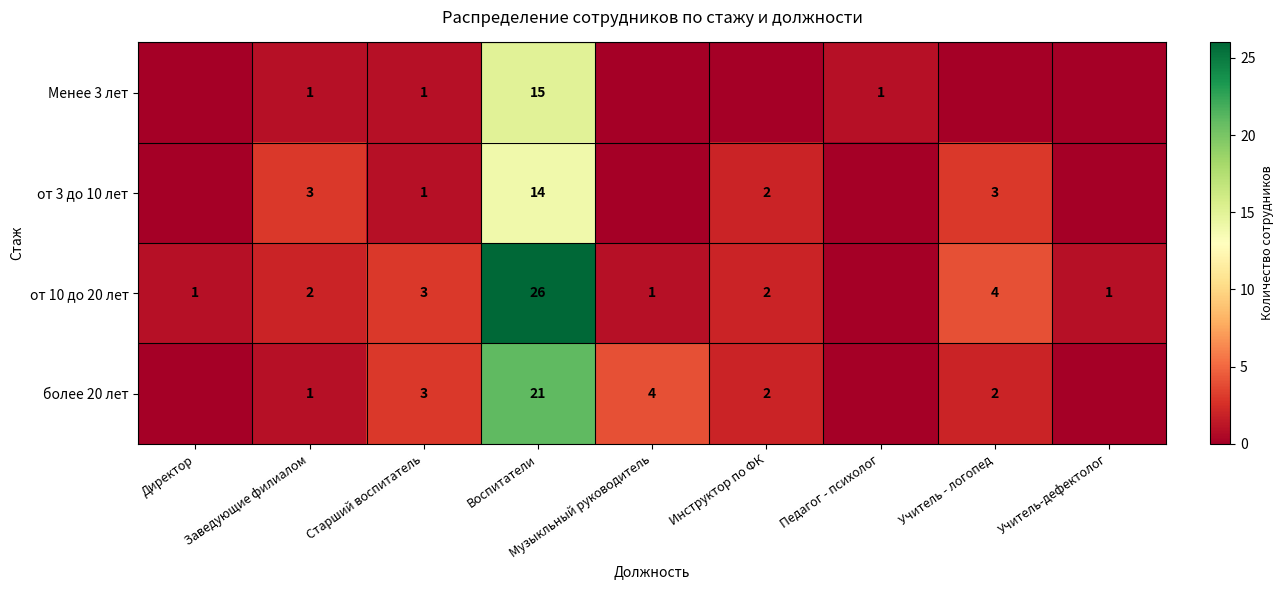

What is the spread (max minus min) of values at Воспитатели?

12